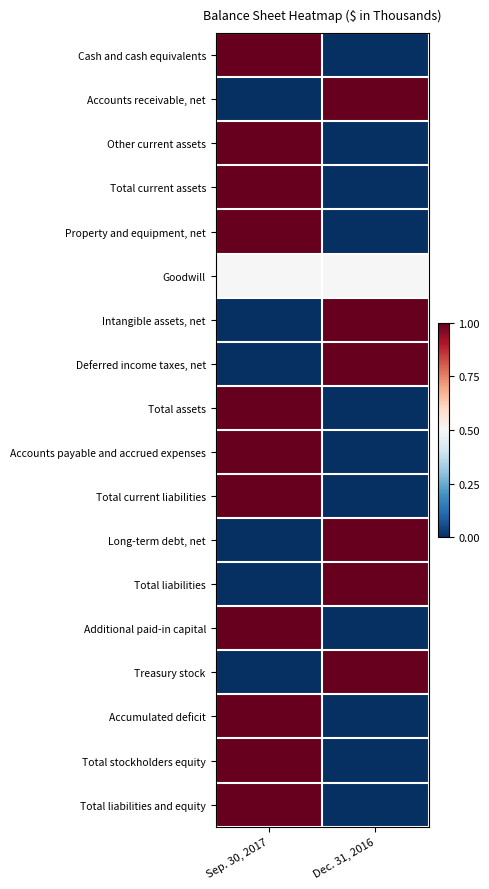

Rank the series by their maximum value, from highest to lowest.

Cash and cash equivalents, Accounts receivable, net, Other current assets, Total current assets, Property and equipment, net, Intangible assets, net, Deferred income taxes, net, Total assets, Accounts payable and accrued expenses, Total current liabilities, Long-term debt, net, Total liabilities, Additional paid-in capital, Treasury stock, Accumulated deficit, Total stockholders equity, Total liabilities and equity, Goodwill